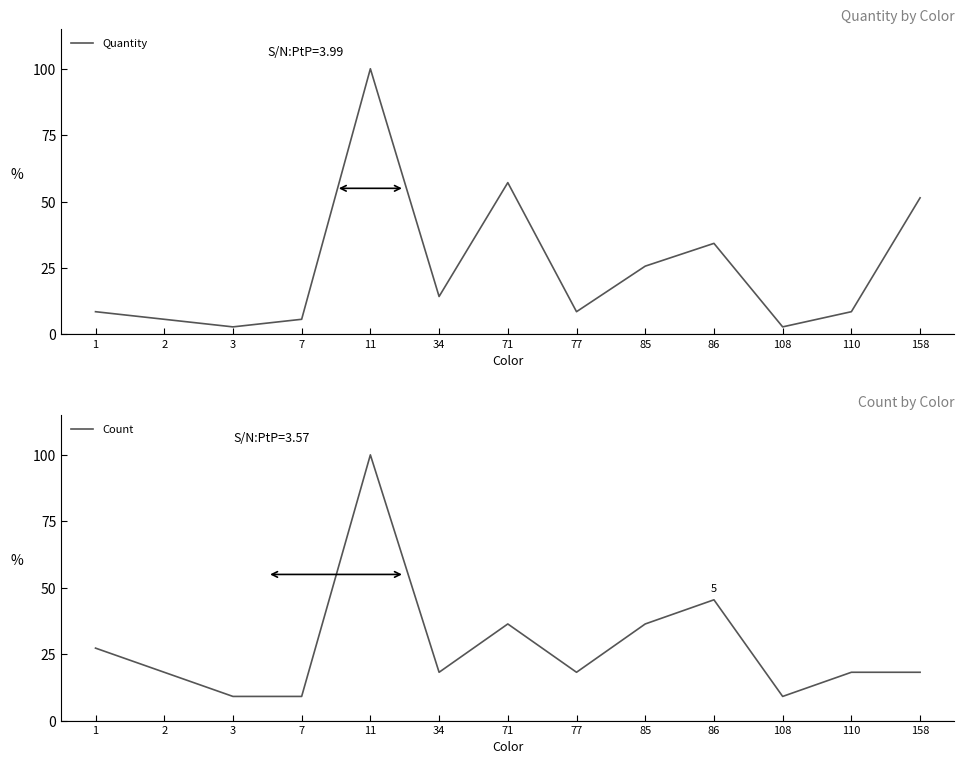

True or false: Quantity has a value of 2.9 at 3.

True